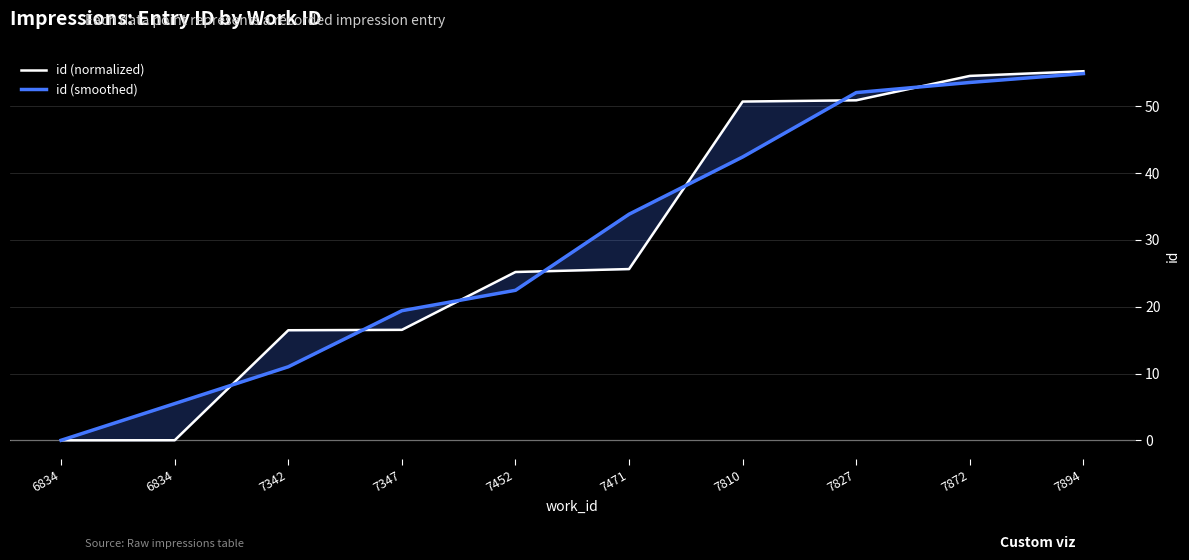

How many distinct data groups are displayed?

2